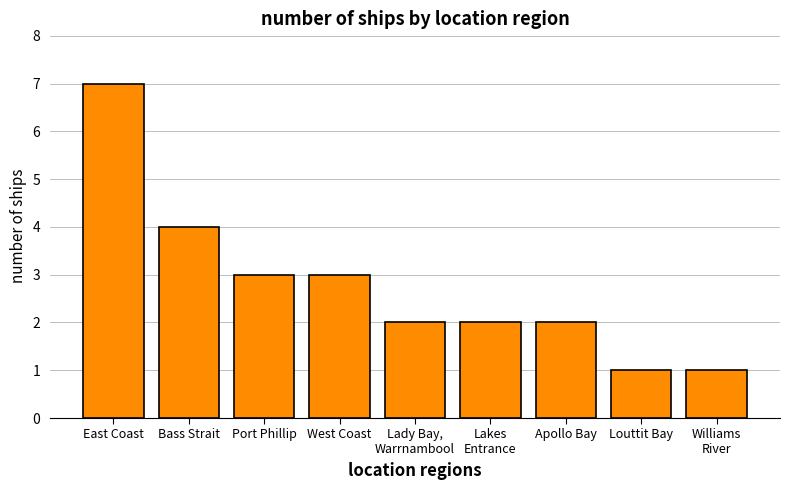

What is the label of the 2nd bar from the left?

Bass Strait